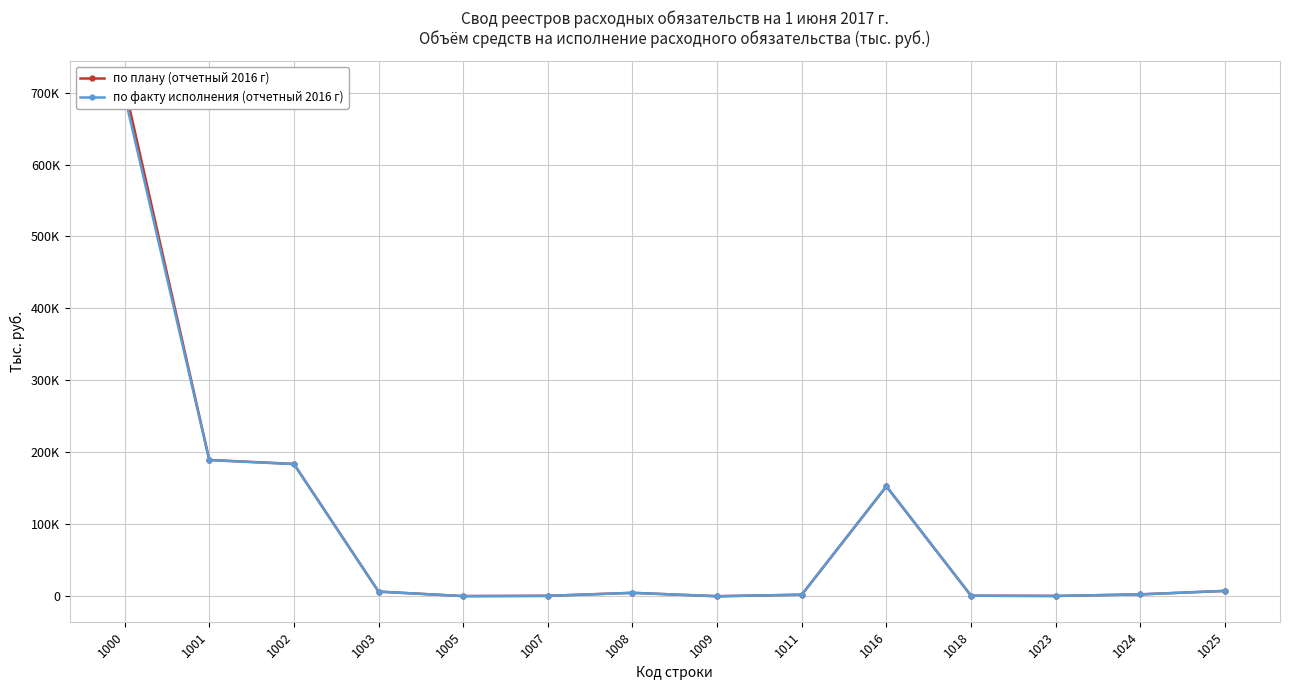

Which series changed the most between 1002 and 1018?

по плану (отчетный 2016 г)